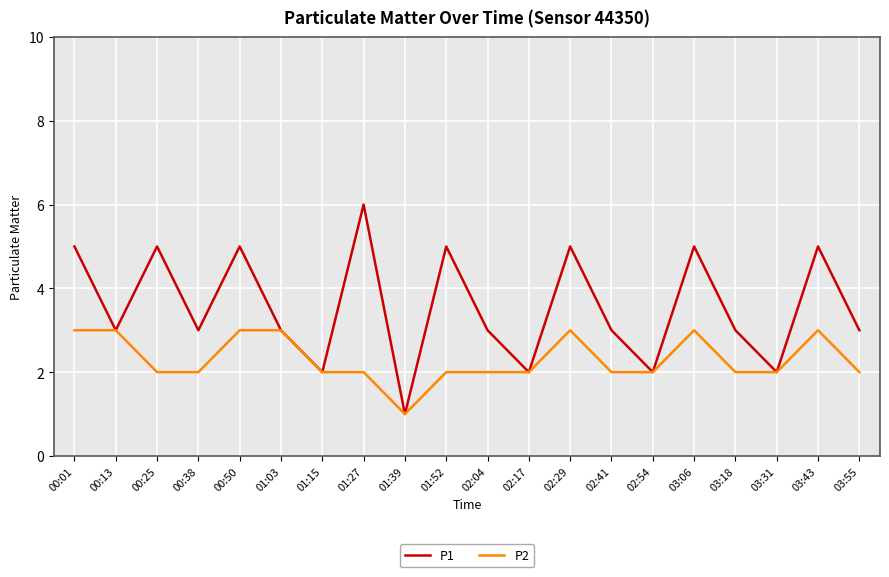

Is it true that P1 equals 3 at 01:03?

True